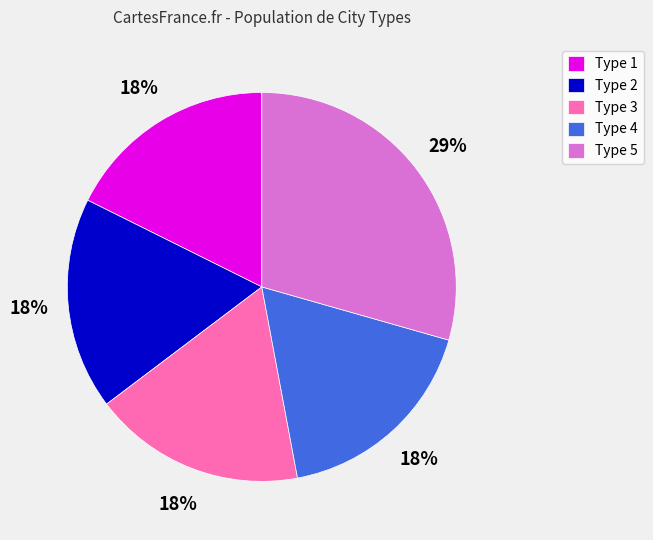

Is it true that Type 1 is 18% of the pie?

True